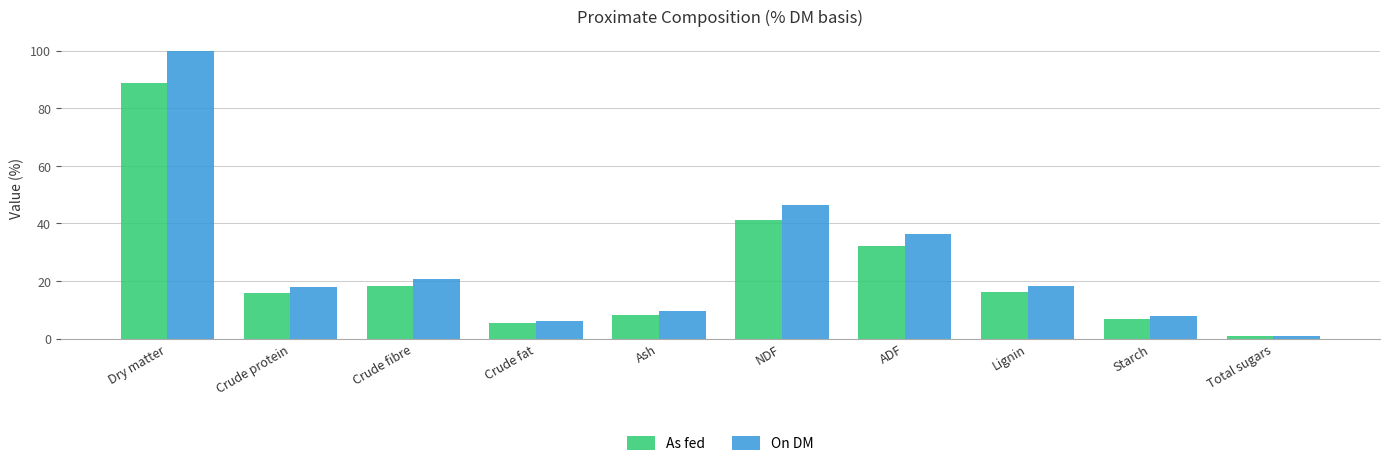

At which label does On DM reach its peak?

Dry matter